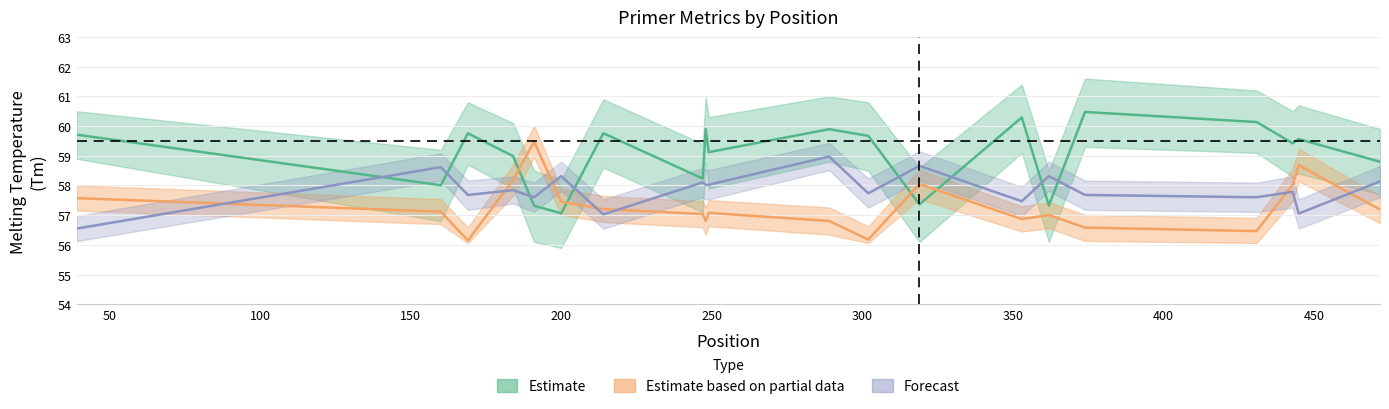

What is the average value of the Forecast (stability) series?

57.9